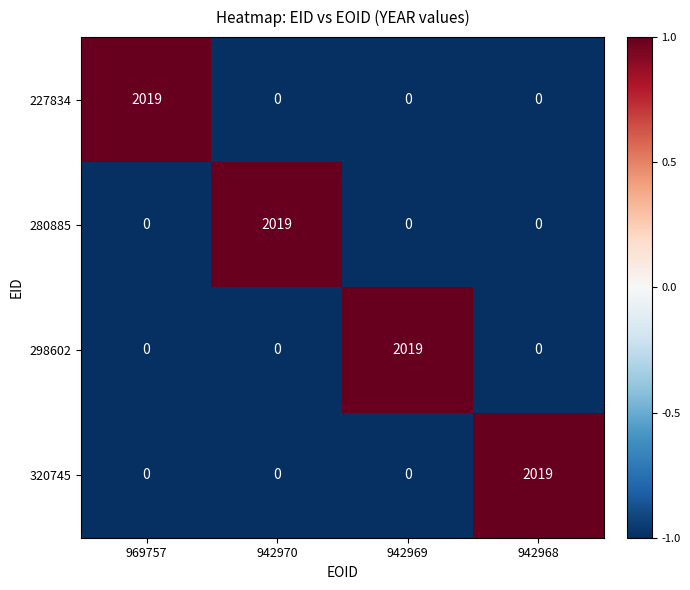

What is the difference between the 280885 values at 942970 and 942968?

2019